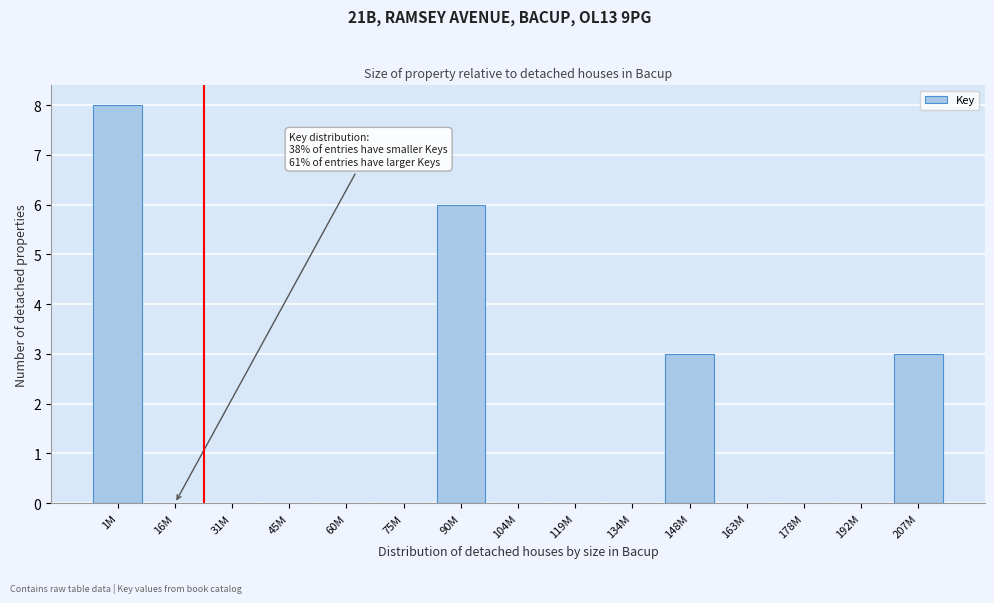

Reading left to right, list all the values displayed in this chart.

1M=8	16M=0	31M=0	45M=0	60M=0	75M=0	90M=6	104M=0	119M=0	134M=0	148M=3	163M=0	178M=0	192M=0	207M=3